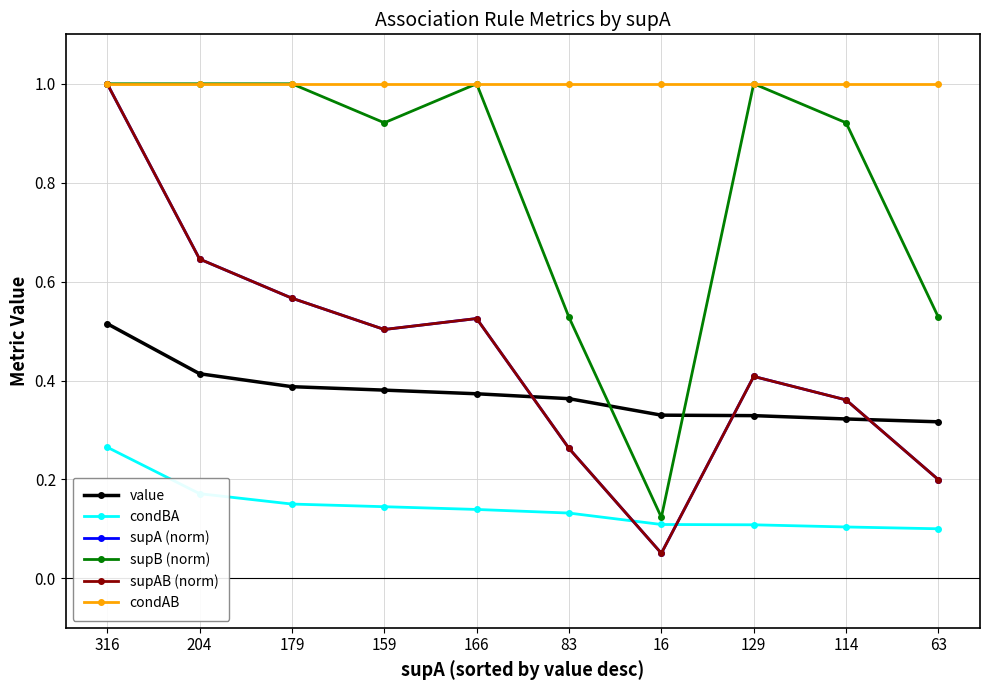

What is the difference between the maximum and minimum values in the supA (norm) series?

0.9